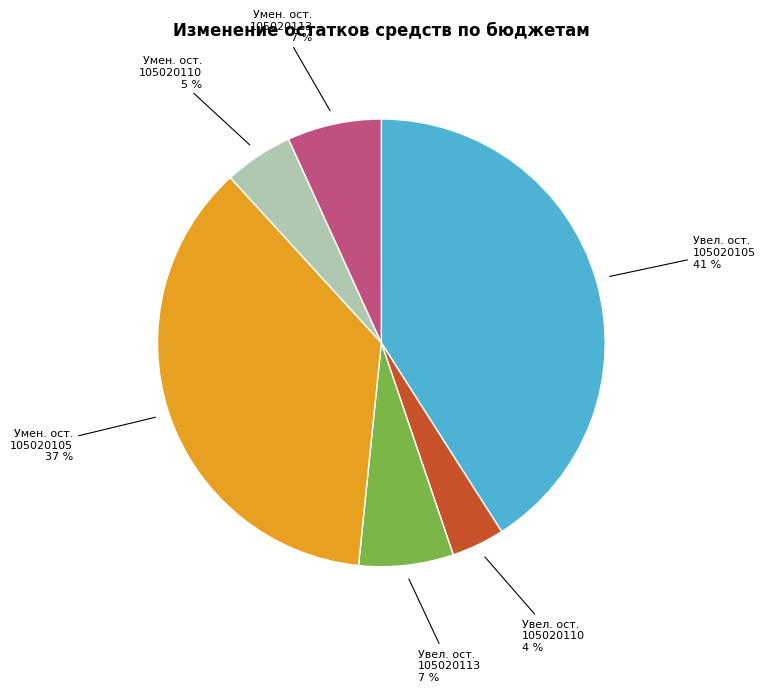

Which category has the biggest portion of the pie?

Увел. ост. 105020105